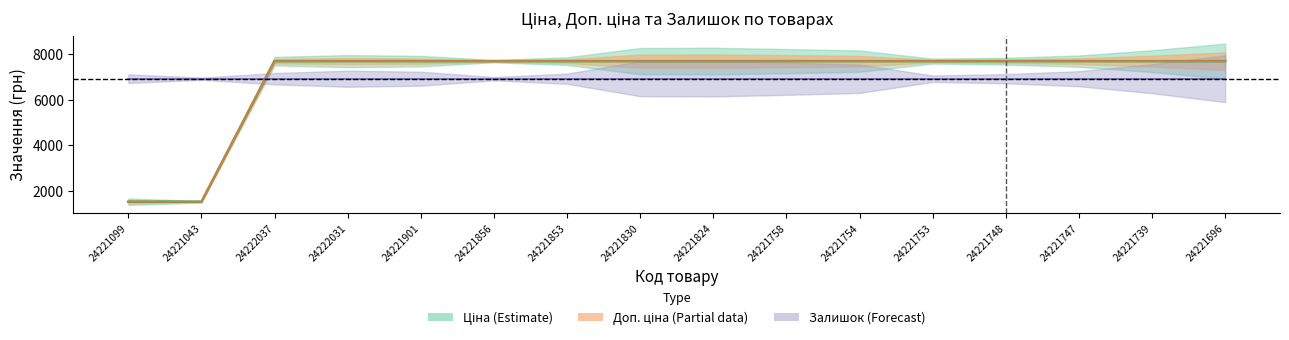

Which label corresponds to the largest value in the chart?

24222037